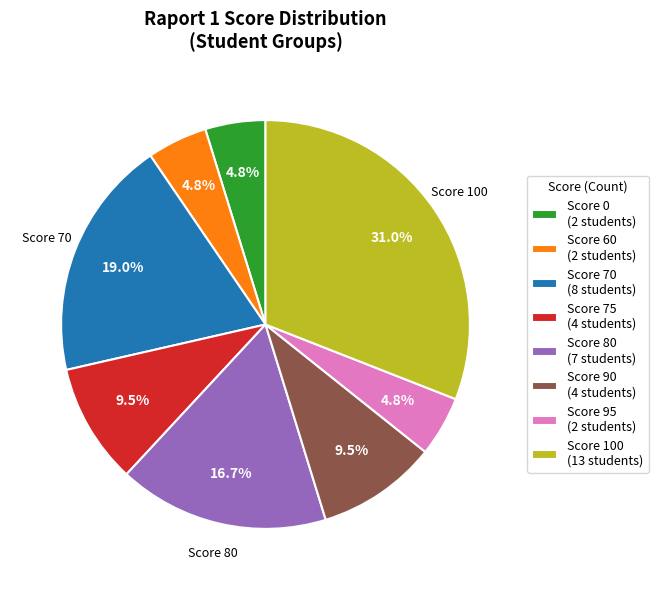

Does any single category account for the majority?

No